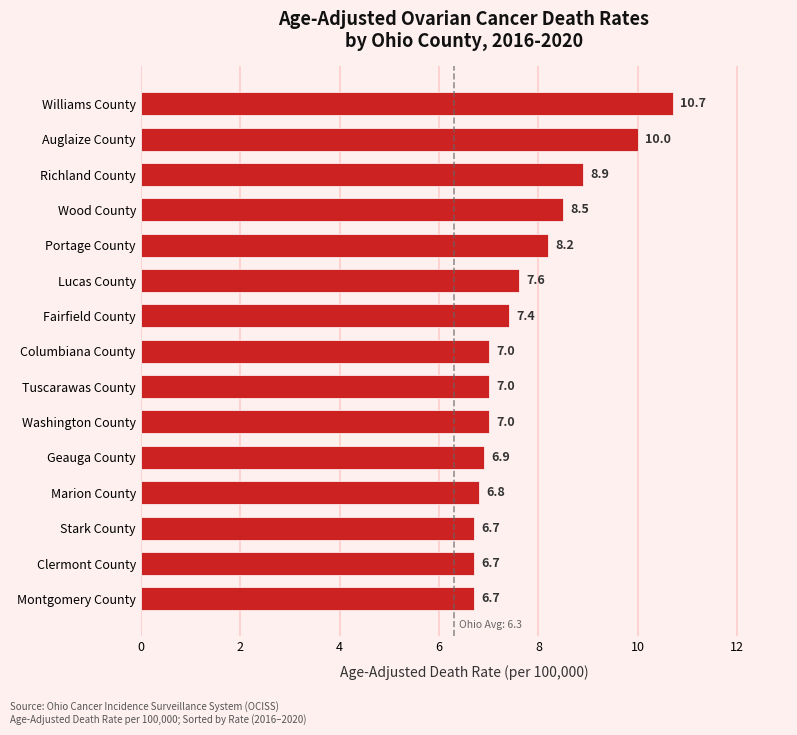

What is the sum of all values?

116.1